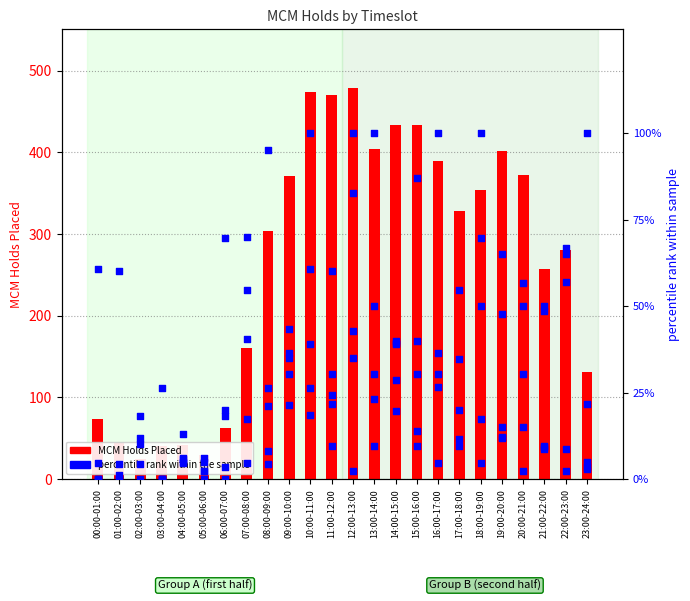

Which has a higher value, 16:00-17:00 or 11:00-12:00?

11:00-12:00